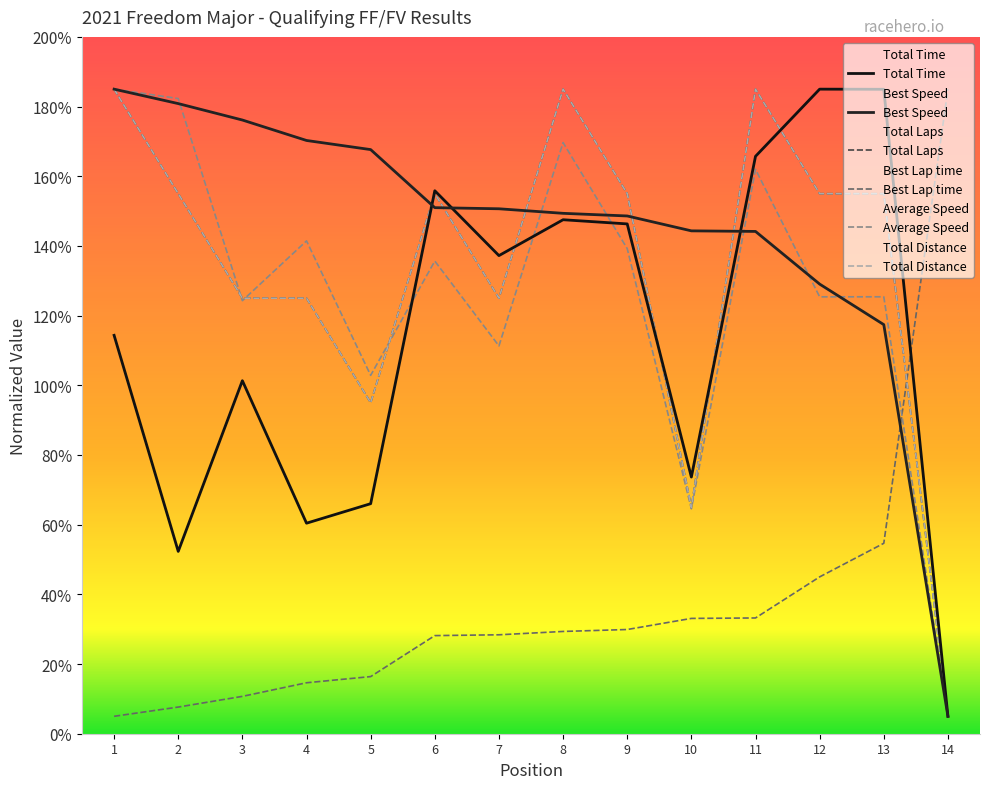

What are all the series names shown in the legend?

Total Laps, Total Time, Best Lap time, Best Speed, Average Speed, Total Distance